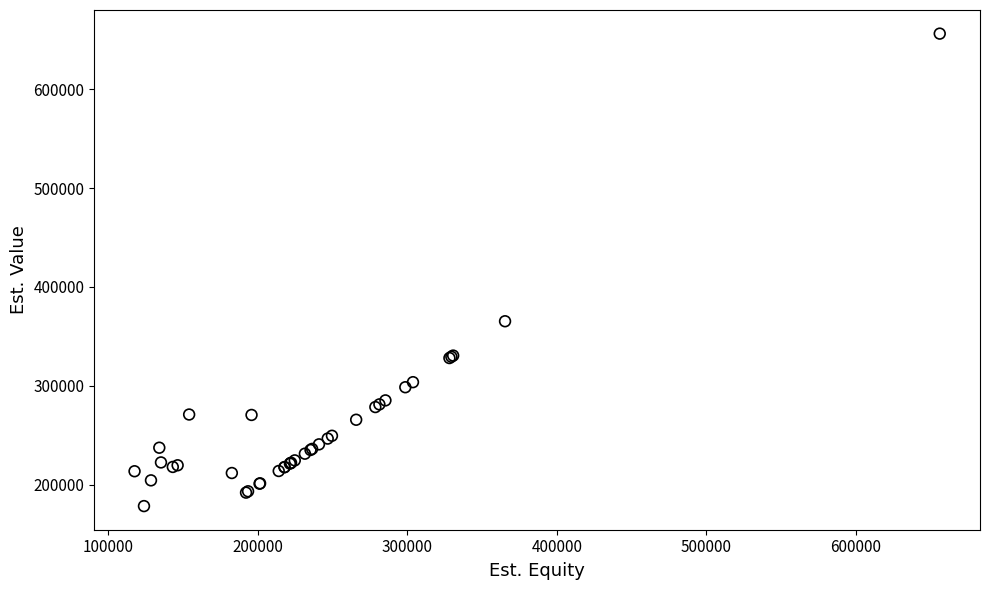

What Y value in the scatter plot is closest to 417318?

365365